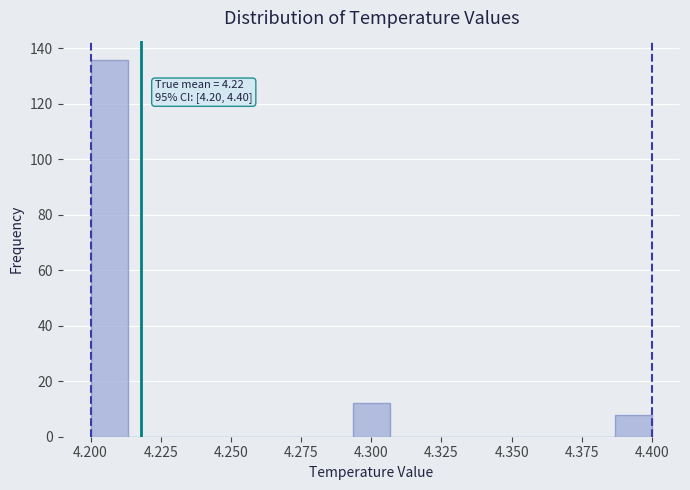

Read against the x-axis, roughly where is the centre of the tallest bar?

4.205